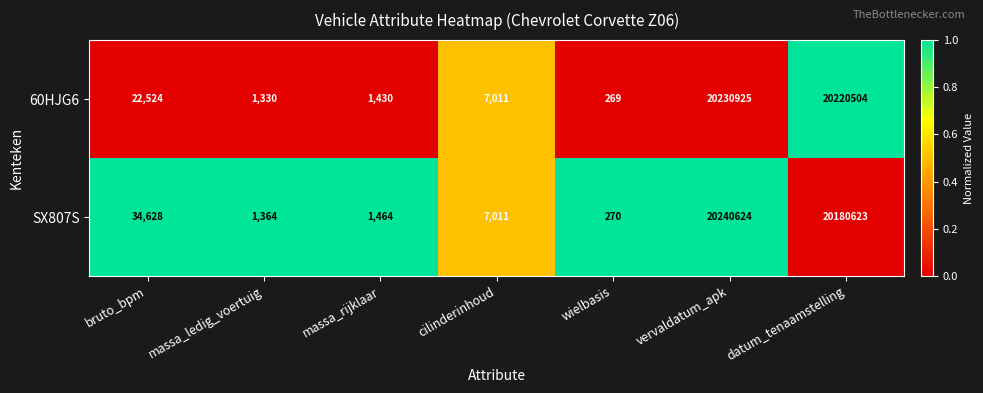

How many data points does each series have?

7